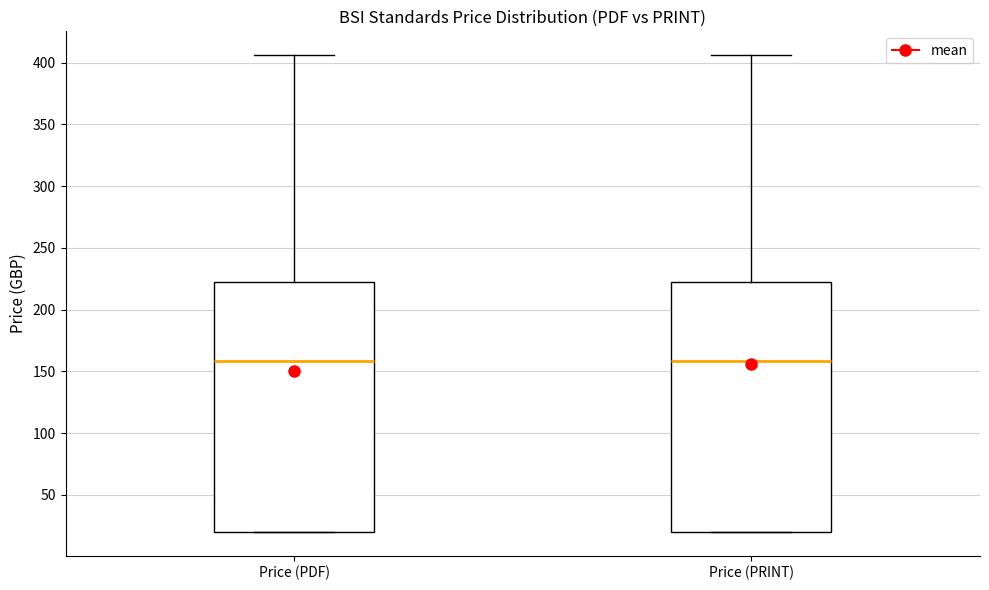

Reading left to right, read every box against the y-axis: the position of its median line, the range the box covers, and the ends of its whiskers. The values are not printed on the chart, so give them approximately, as read against the axis.

Price (PDF): median 160, box 20 to 220, whiskers 20 to 405
Price (PRINT): median 160, box 20 to 220, whiskers 20 to 405